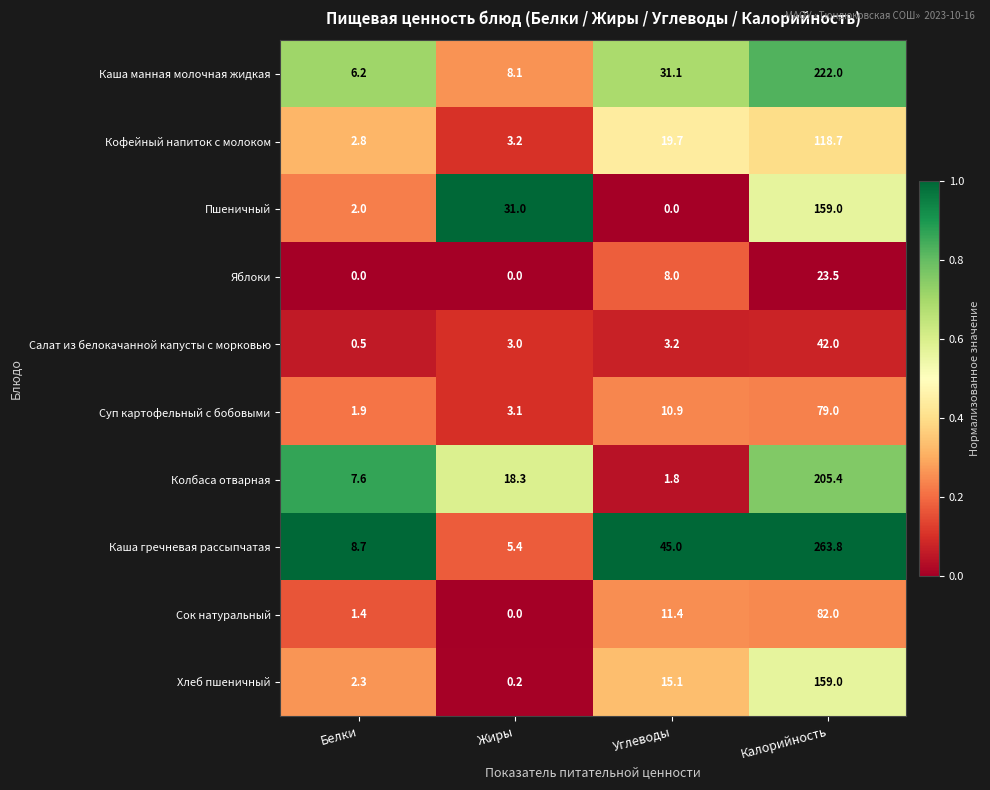

Rank the categories by Сок натуральный value from highest to lowest.

Калорийность, Углеводы, Белки, Жиры